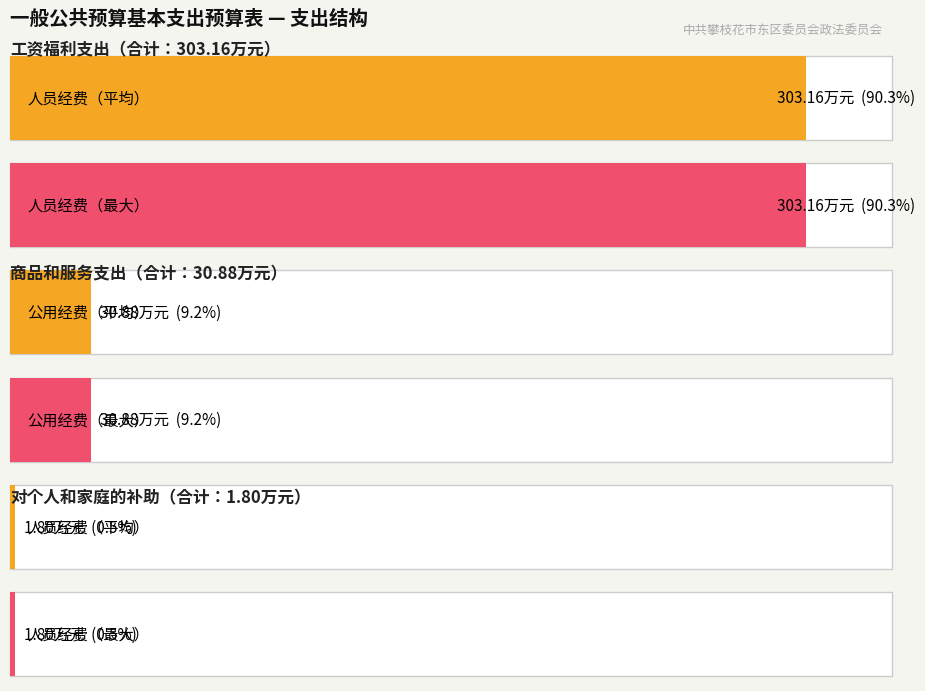

What is the label of the 3rd bar from the right?

对个人和家庭的补助